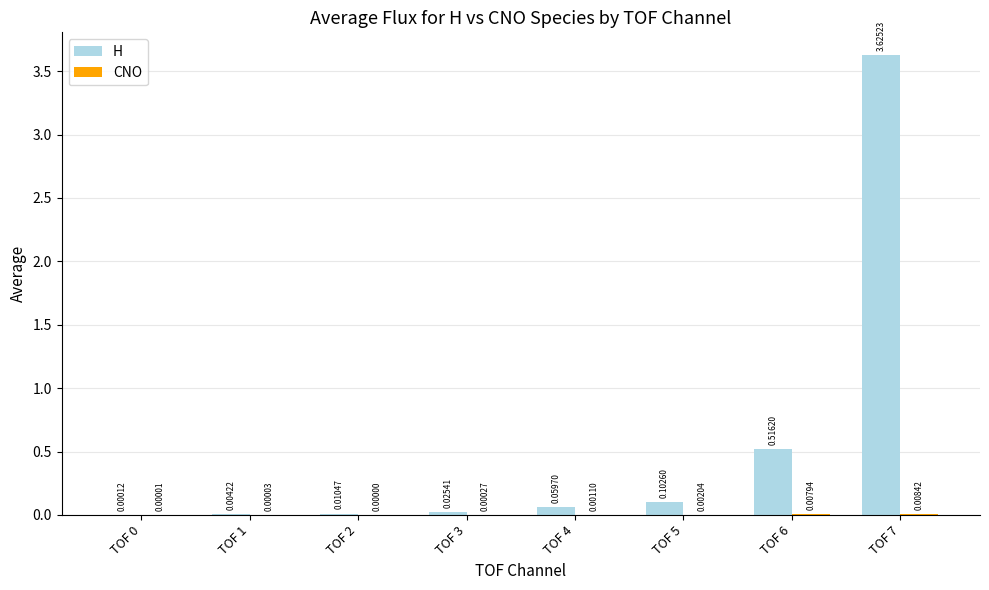

Which series changed the most between TOF 2 and TOF 5?

H